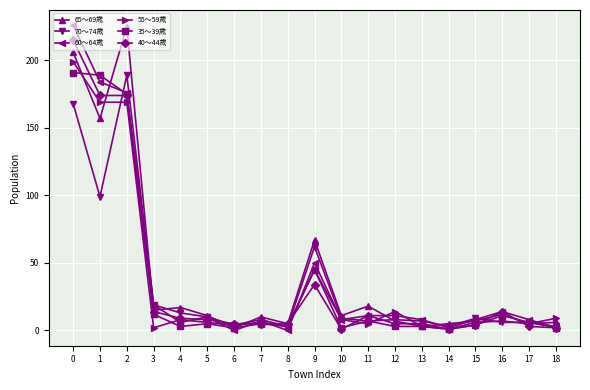

What is the difference between the maximum and second lowest values in the 40～44歳 series?

214